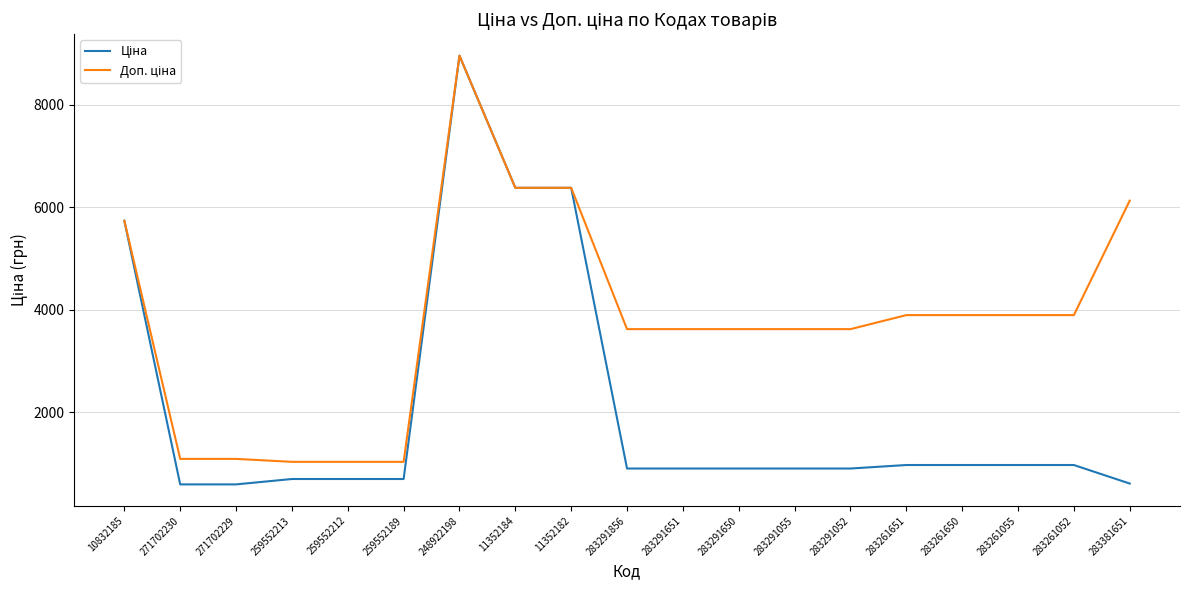

Which label corresponds to the largest value in the chart?

248922198